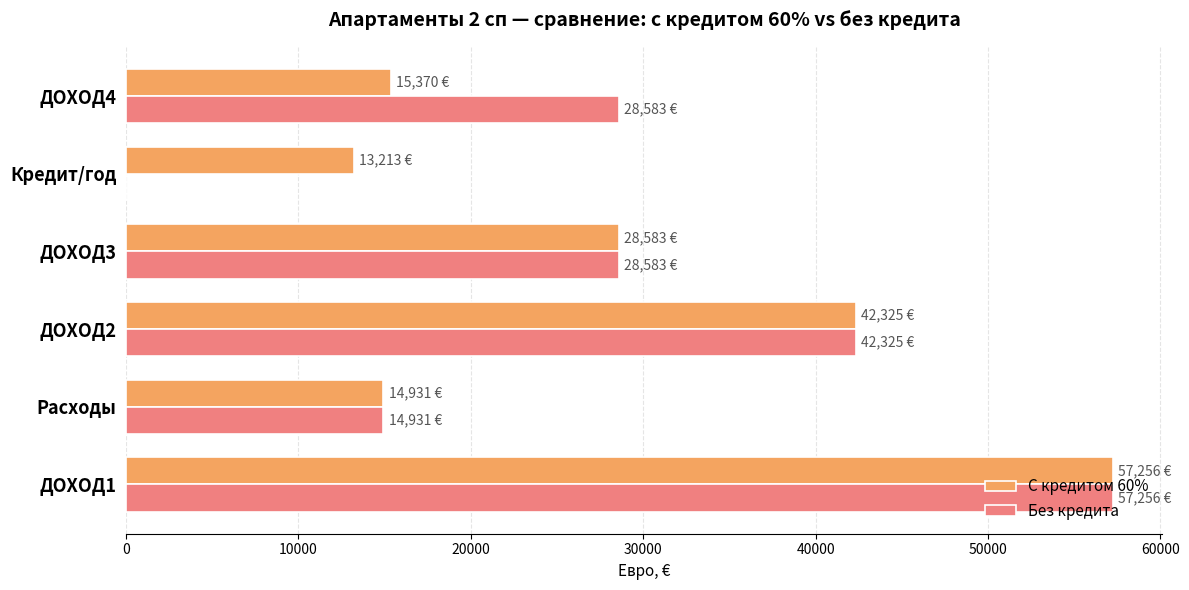

What is the total value across all series at Кредит/год?

13213.2